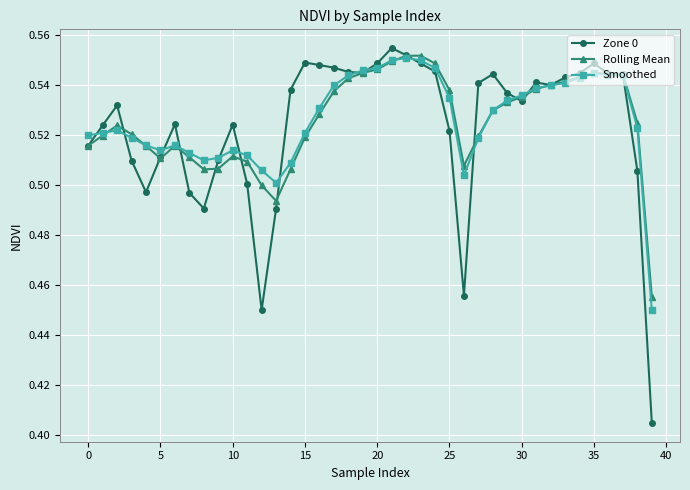

How many Zone 0 values are between 0 and 1?

40